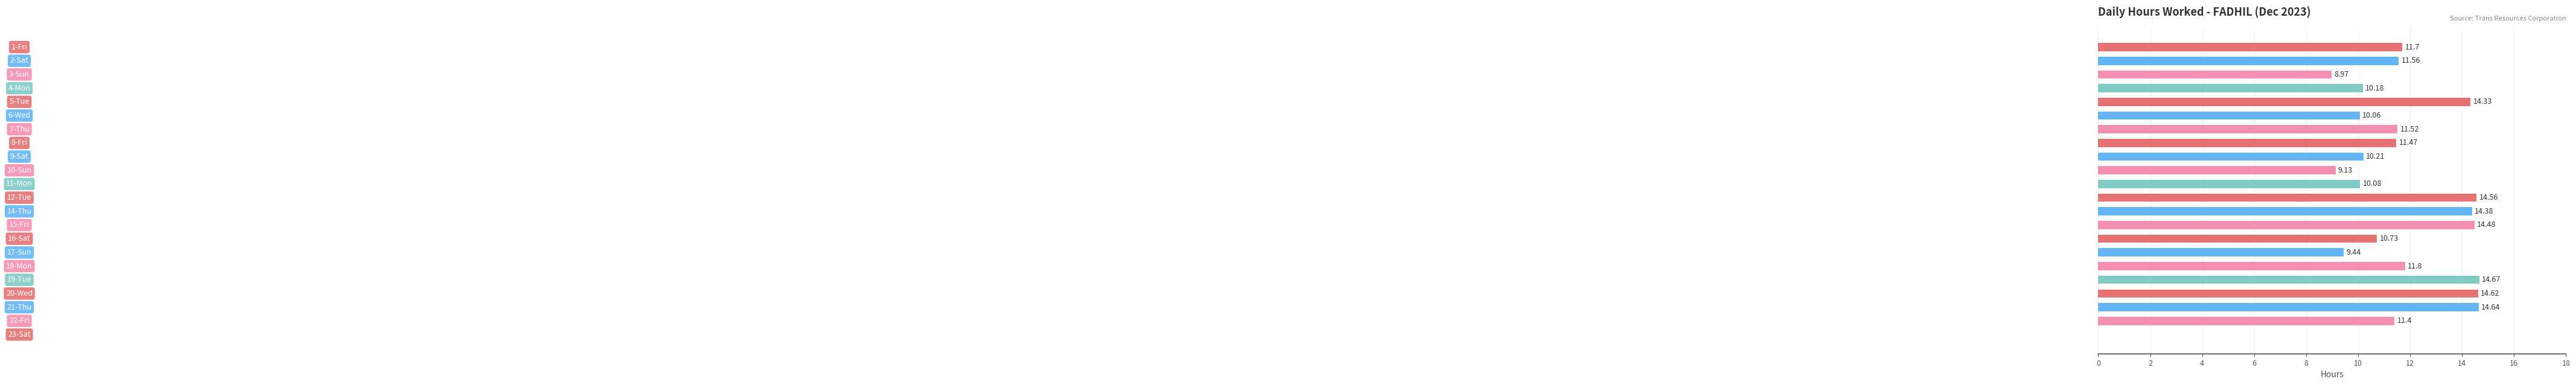

How many positive values are there?

21